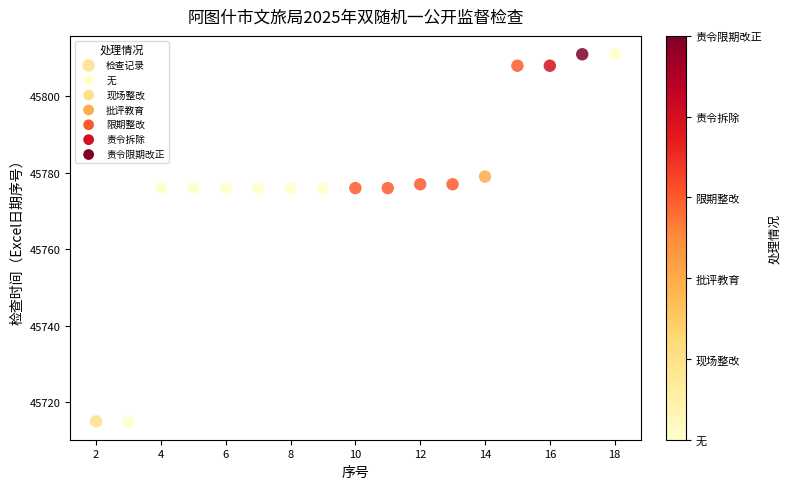

What is the range of X values (max minus min)?

16